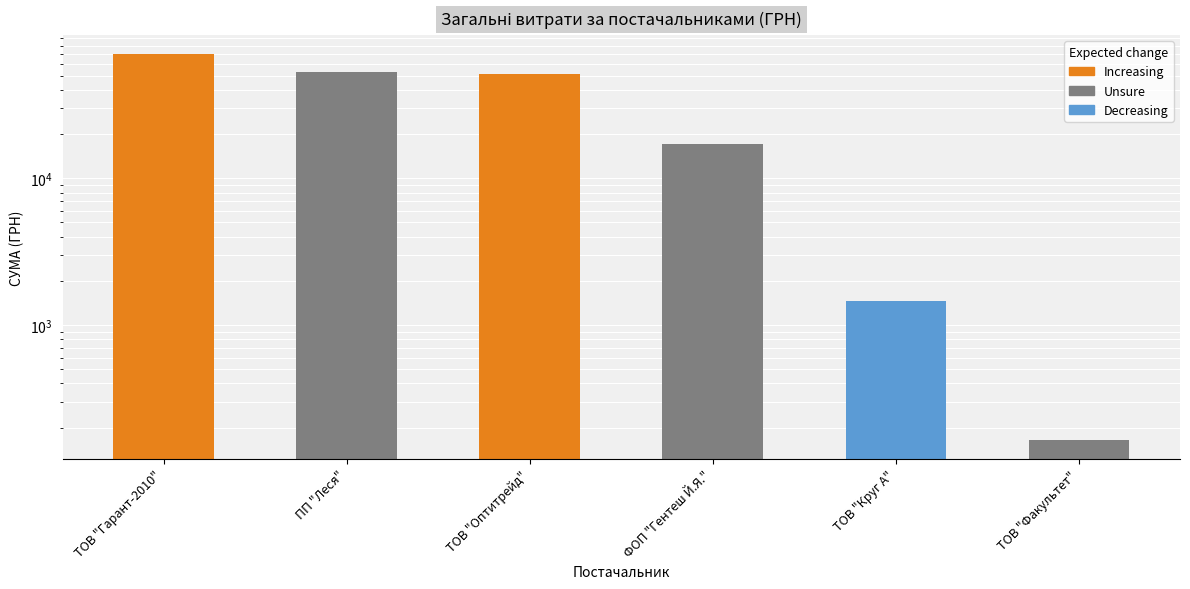

Rank the categories by value from highest to lowest.

ТОВ "Гарант-2010", ПП "Леся", ТОВ "Оптитрейд", ФОП "Гентеш Й.Я.", ТОВ "Круг А", ТОВ "Факультет"